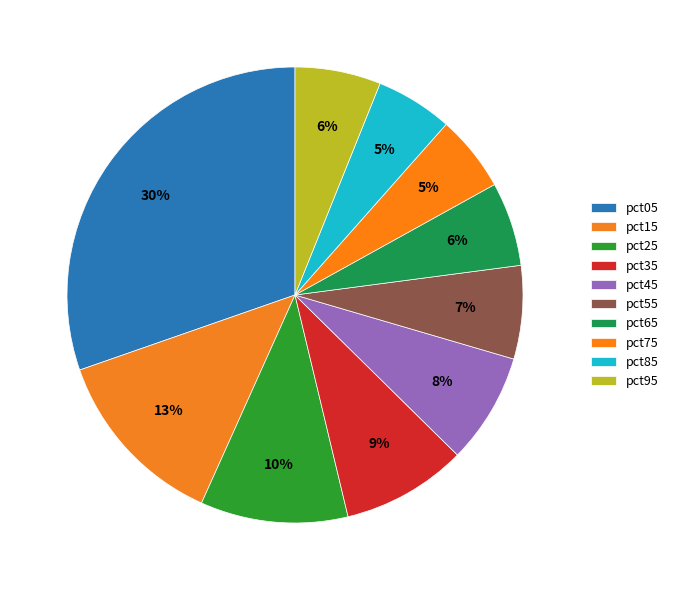

Rank the categories by value from highest to lowest.

pct05, pct15, pct25, pct35, pct45, pct55, pct95, pct65, pct85, pct75